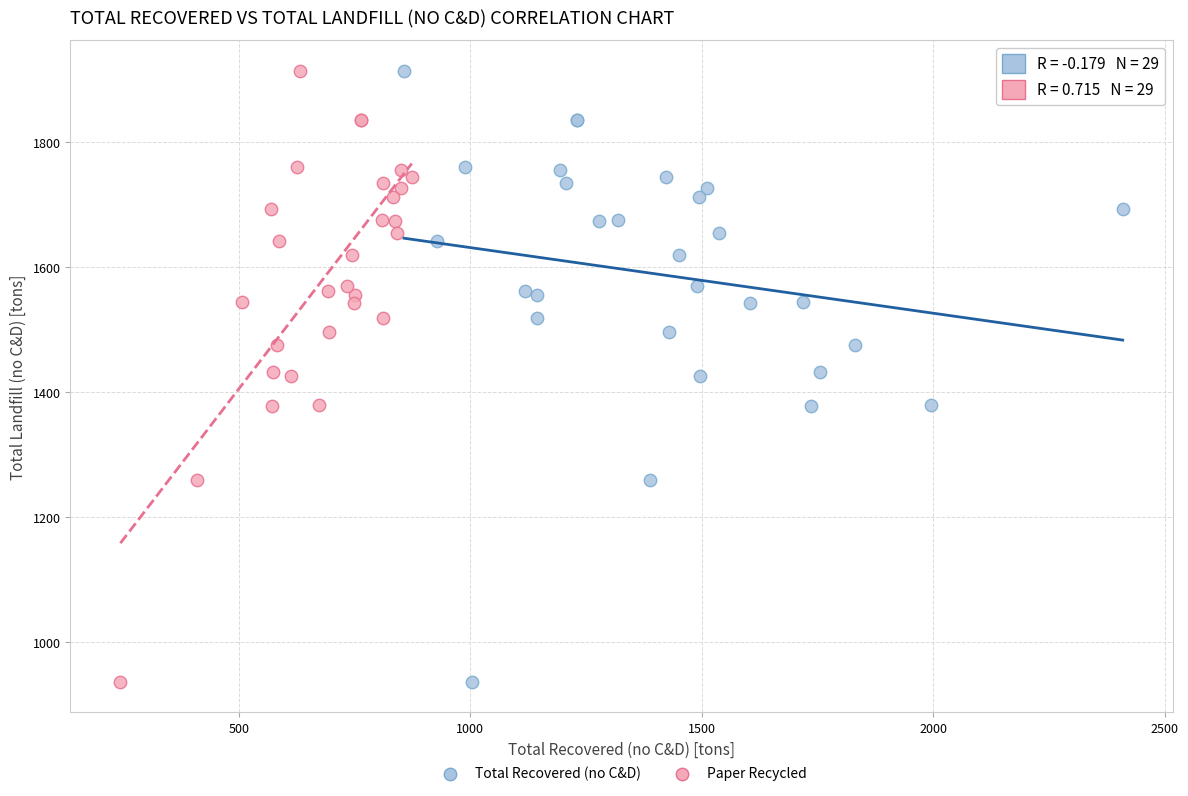

What are all the series names shown in the legend?

Total Recovered (no C&D), Paper Recycled